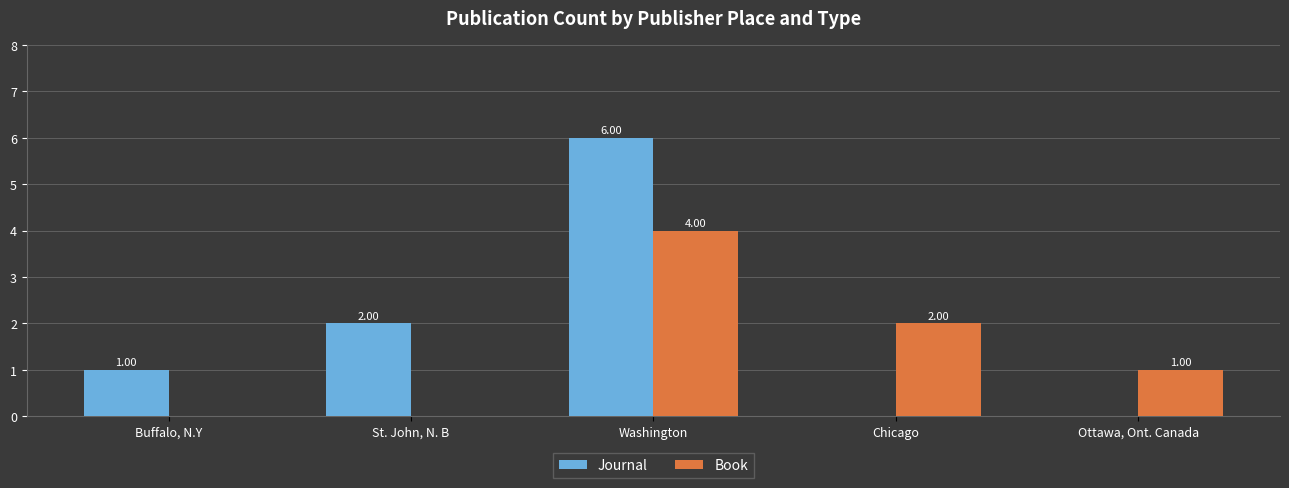

How many values in Journal are above zero?

3